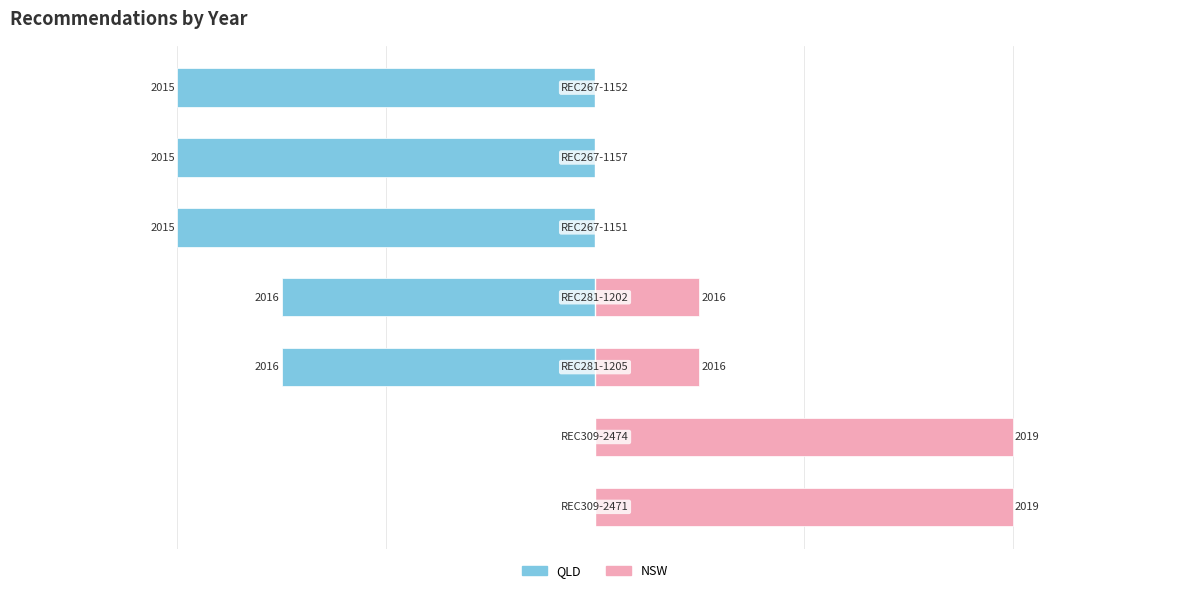

Reading left to right, what are all the values shown in this chart?

QLD: 0	0	-3	-3	-4	-4	-4
NSW: 4	4	1	1	0	0	0